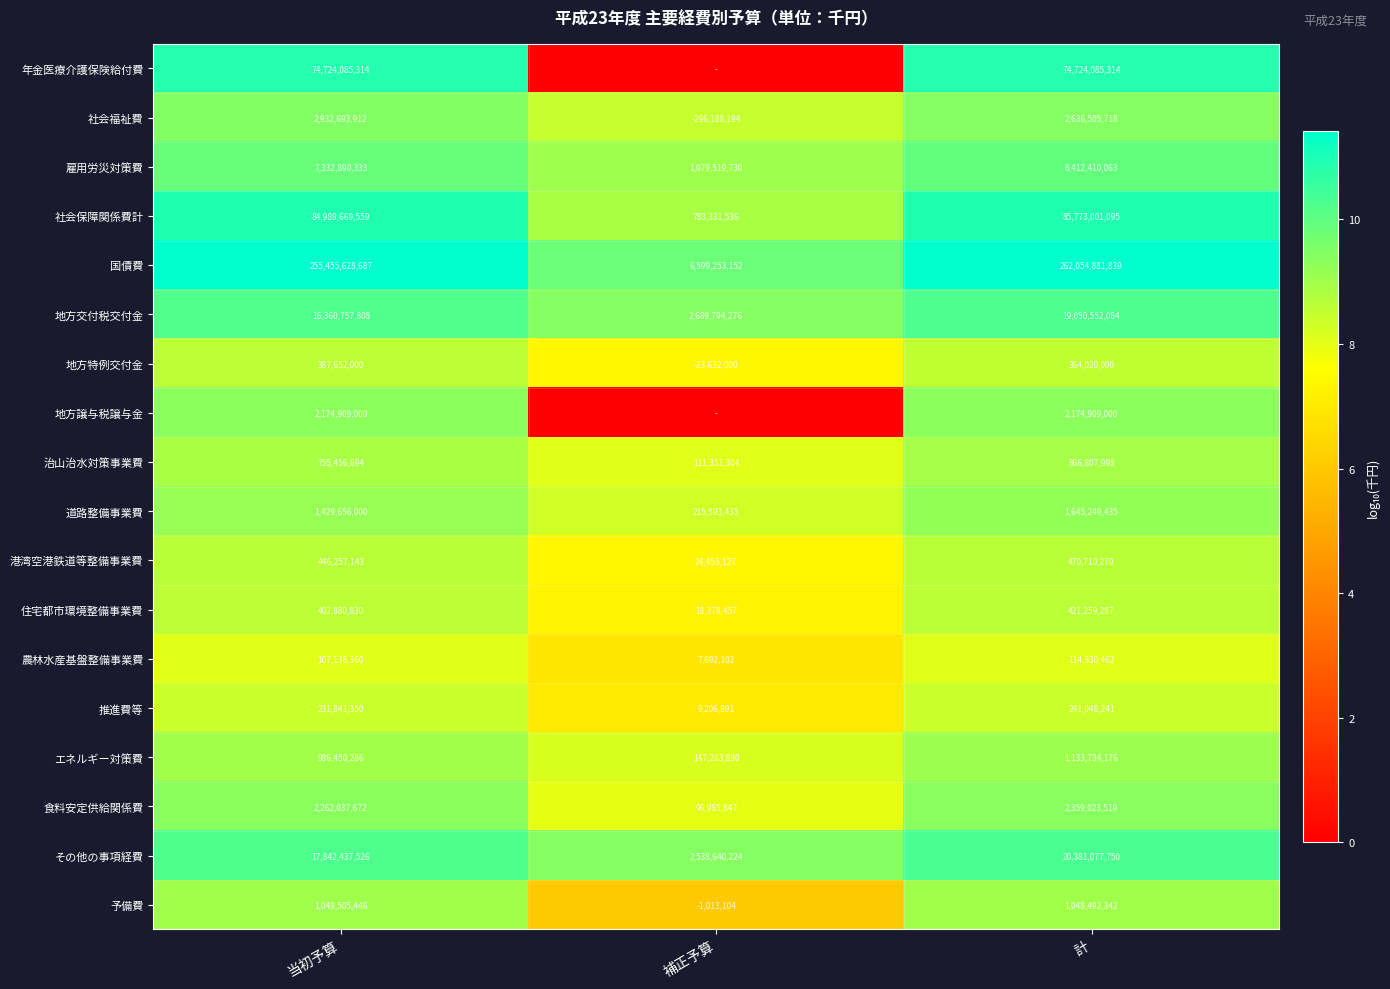

Is the value of 食料安定供給関係費 at 計 greater than the value of 推進費等 at 補正予算?

Yes